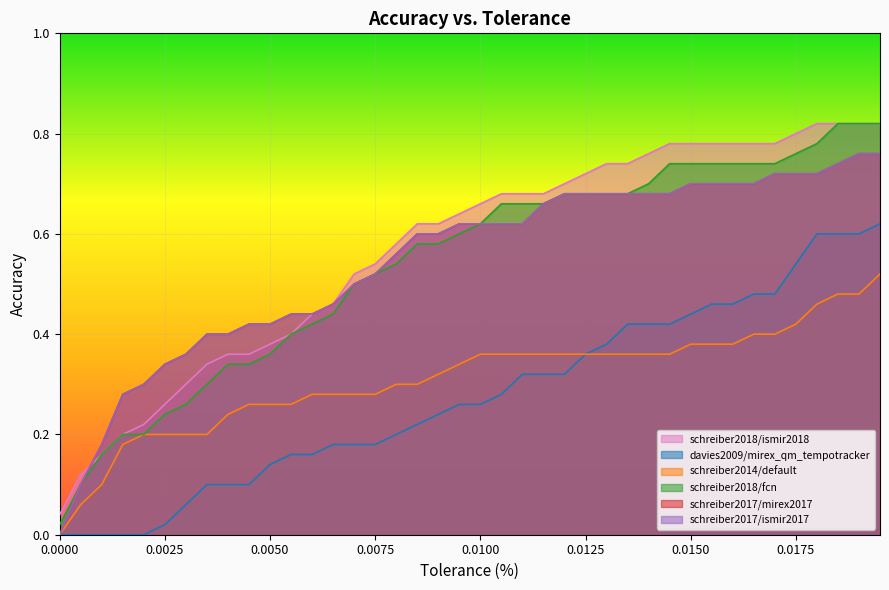

What is the difference between the second highest and second lowest values in the schreiber2017/ismir2017 series?

0.7